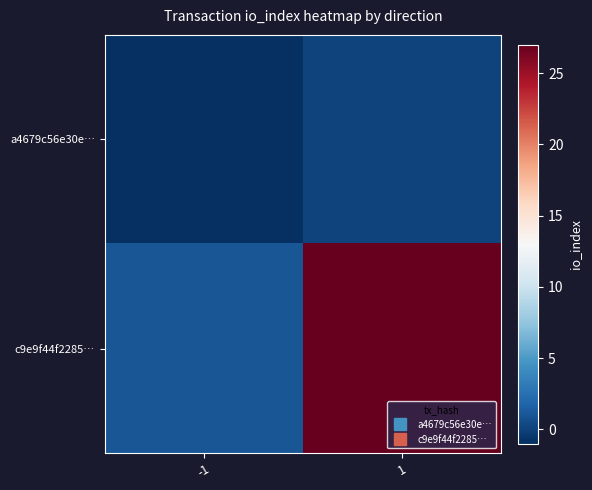

At 1, list the series in order from smallest to largest.

a4679c56e30e…, c9e9f44f2285…